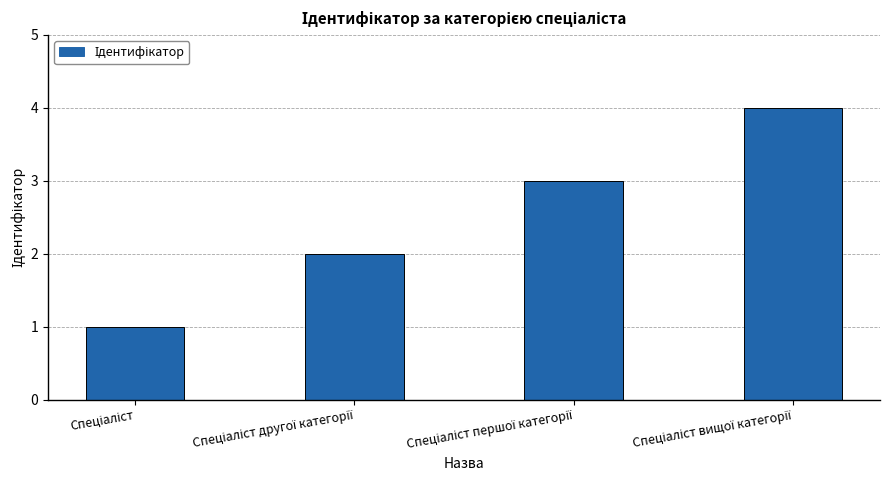

What is the difference between the maximum and minimum values?

3